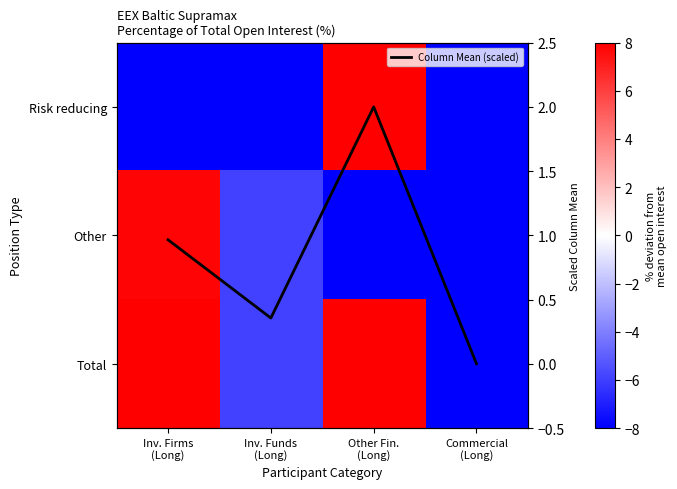

Rank the categories by Column Mean (scaled) value from highest to lowest.

Other Fin.
(Long), Inv. Firms
(Long), Inv. Funds
(Long), Commercial
(Long)